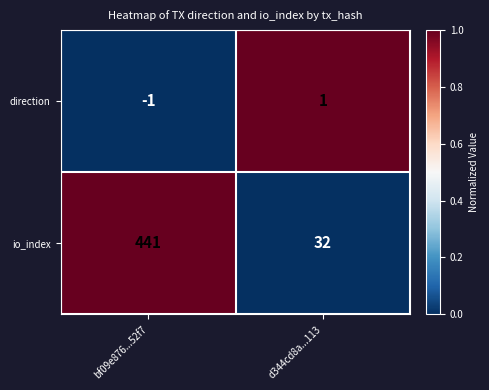

At how many categories does at least one series exceed 0?

2